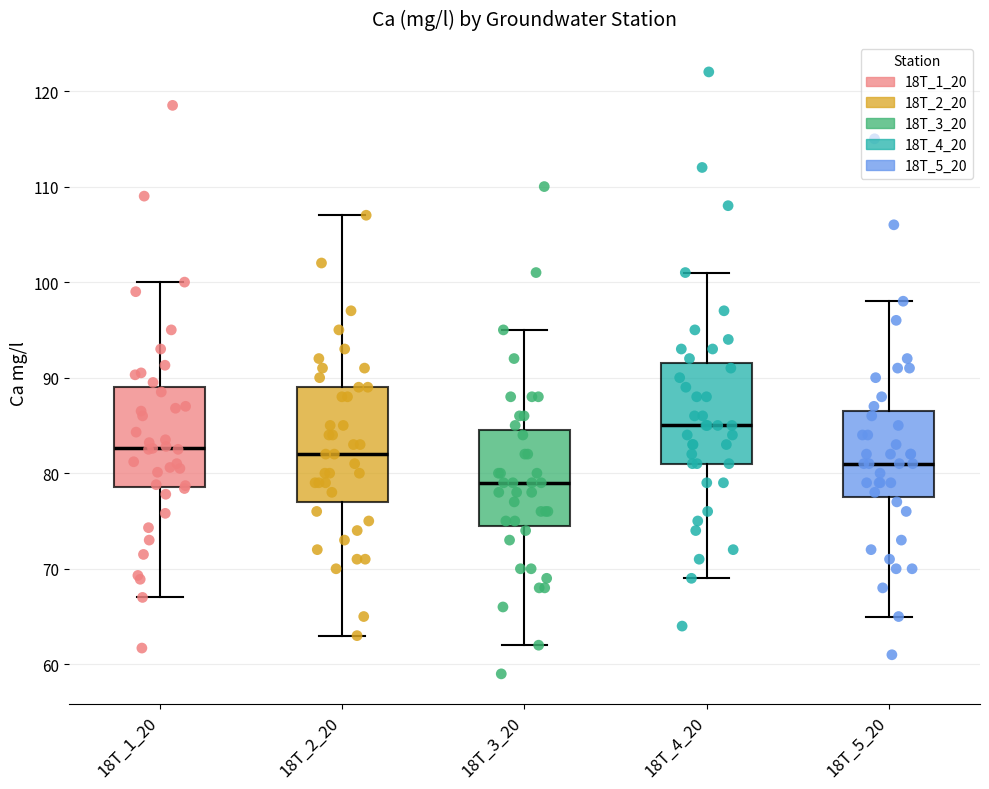

Comparing the boxes themselves (not the whiskers), which one is the tallest?

18T_2_20